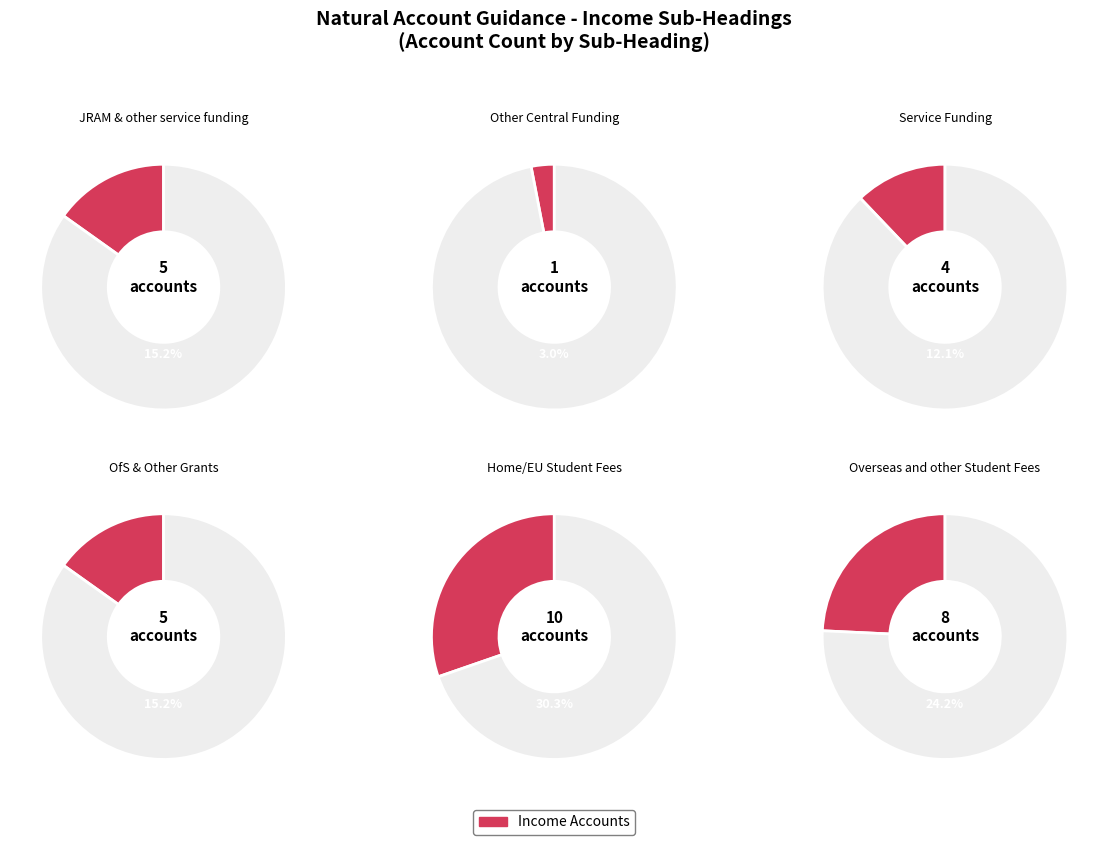

The Home/EU Student Fees slice represents 1% of the pie. True or false?

False